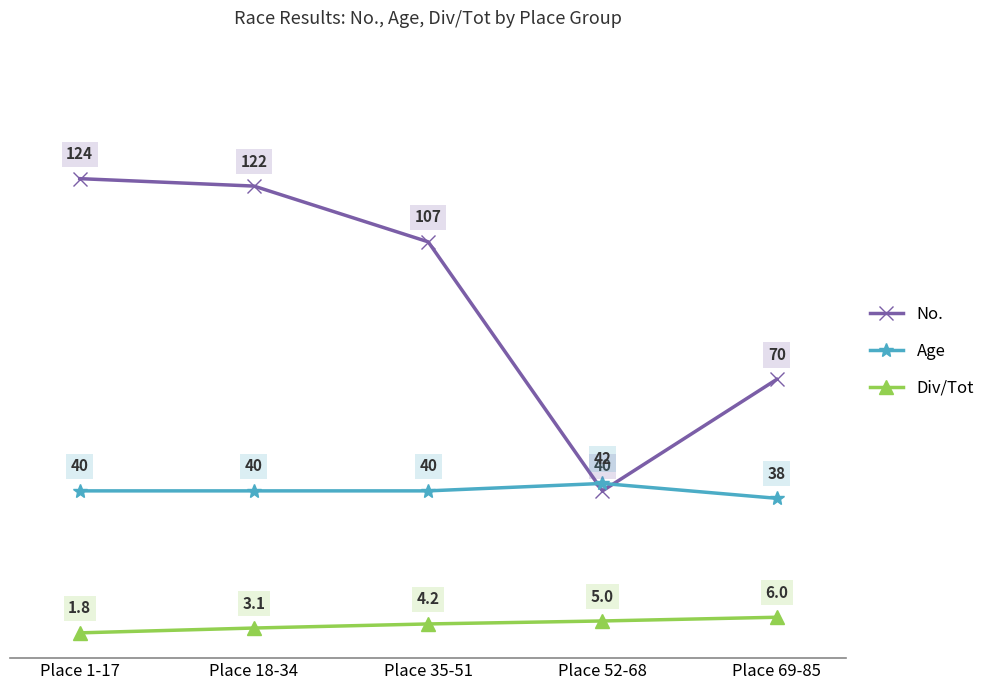

The Age series shows 19.7 at Place 69-85. True or false?

False